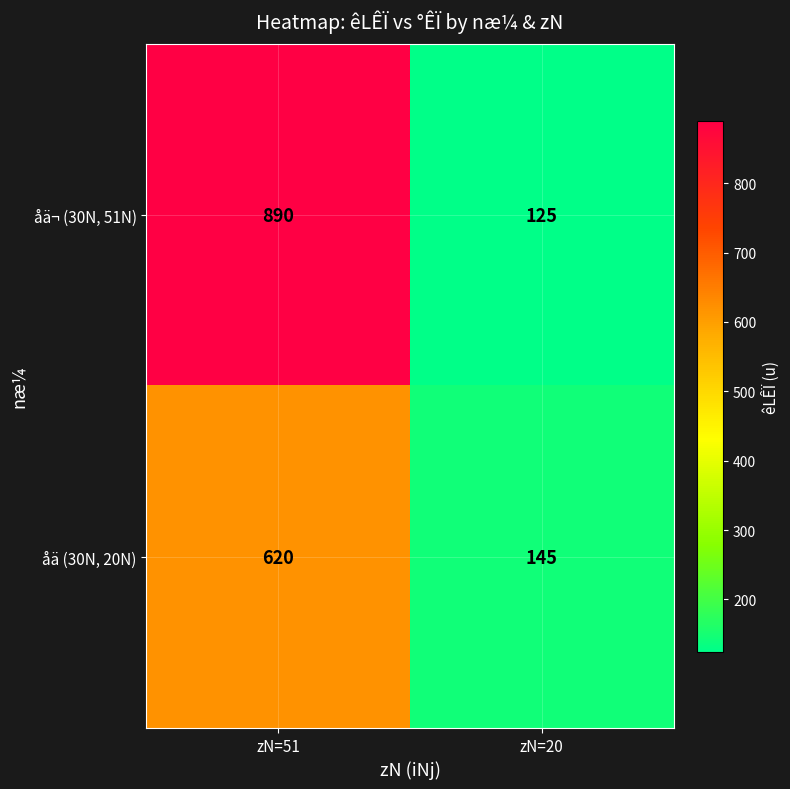

Reading left to right, list all the values displayed in this chart.

åä¬ (30N, 51N): zN=51=890	zN=20=125
åä (30N, 20N): zN=51=620	zN=20=145